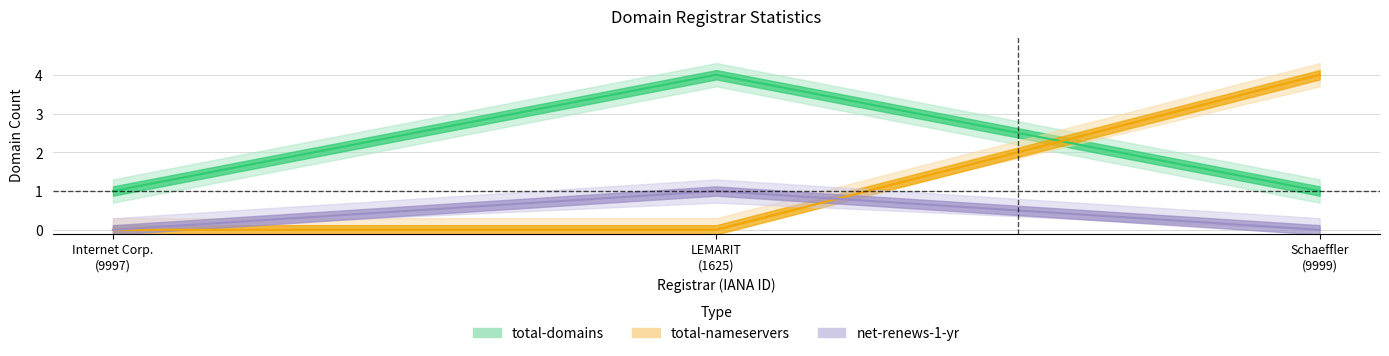

Reading left to right, what are all the values shown in this chart?

total-domains: 1	4	1
total-nameservers: 0	0	4
net-renews-1-yr: 0	1	0